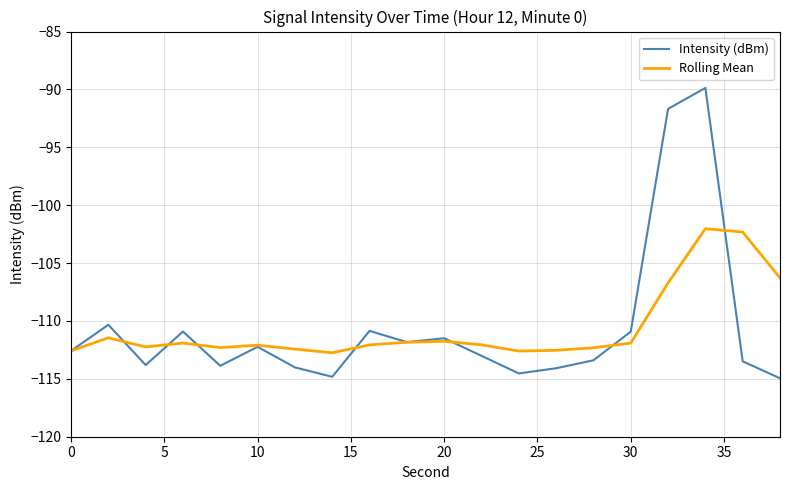

Which series has the largest range (max minus min)?

Intensity (dBm)